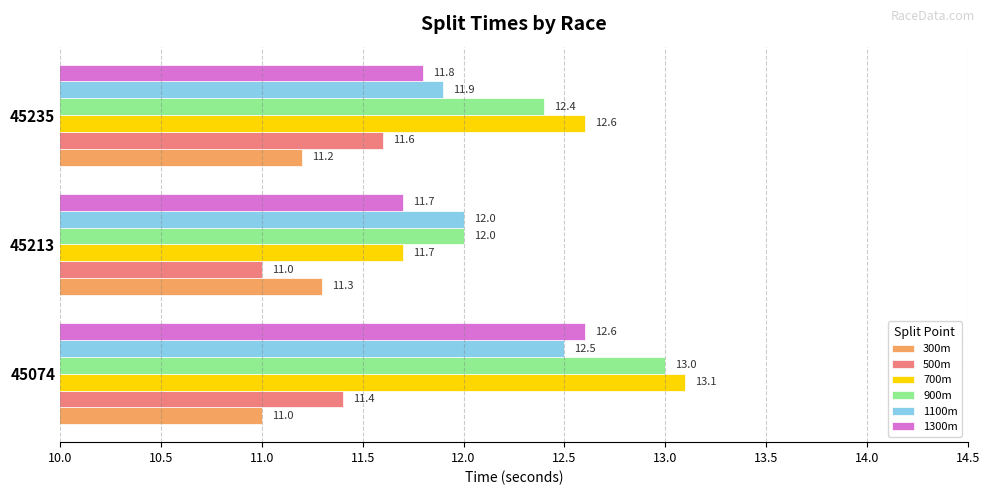

Where is 1300m nearest to the value 12?

45235